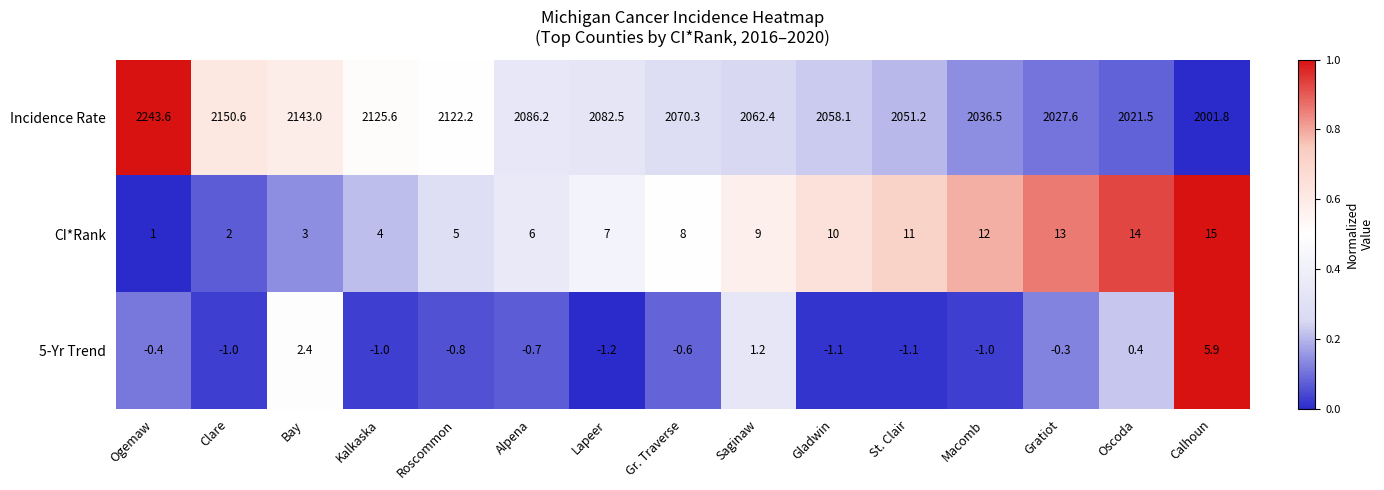

Which label corresponds to the largest value in the chart?

Ogemaw